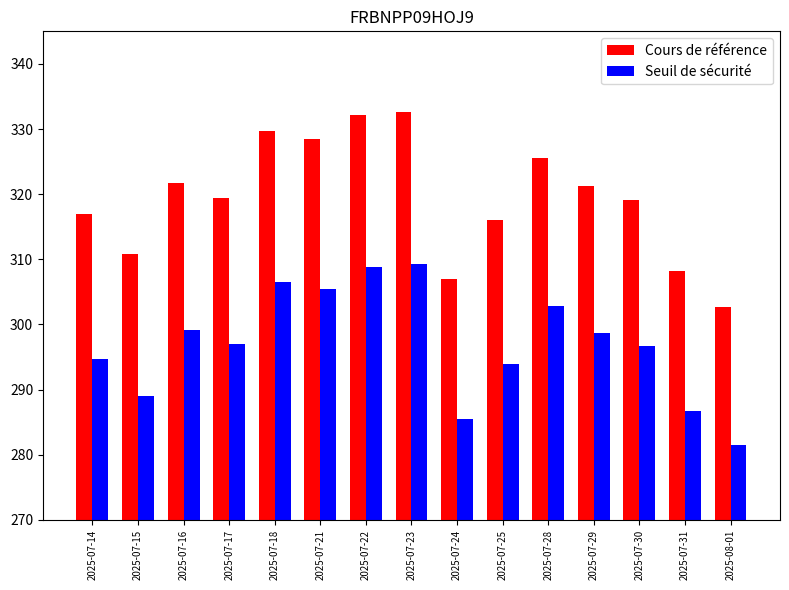

At how many categories does at least one series exceed 294?

15